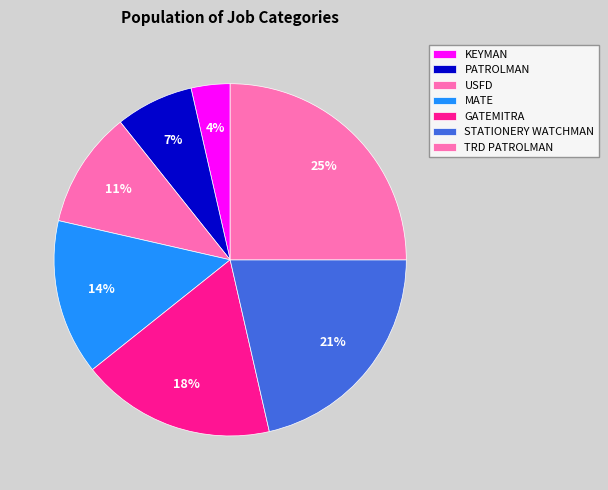

Is TRD PATROLMAN the majority of the pie?

No